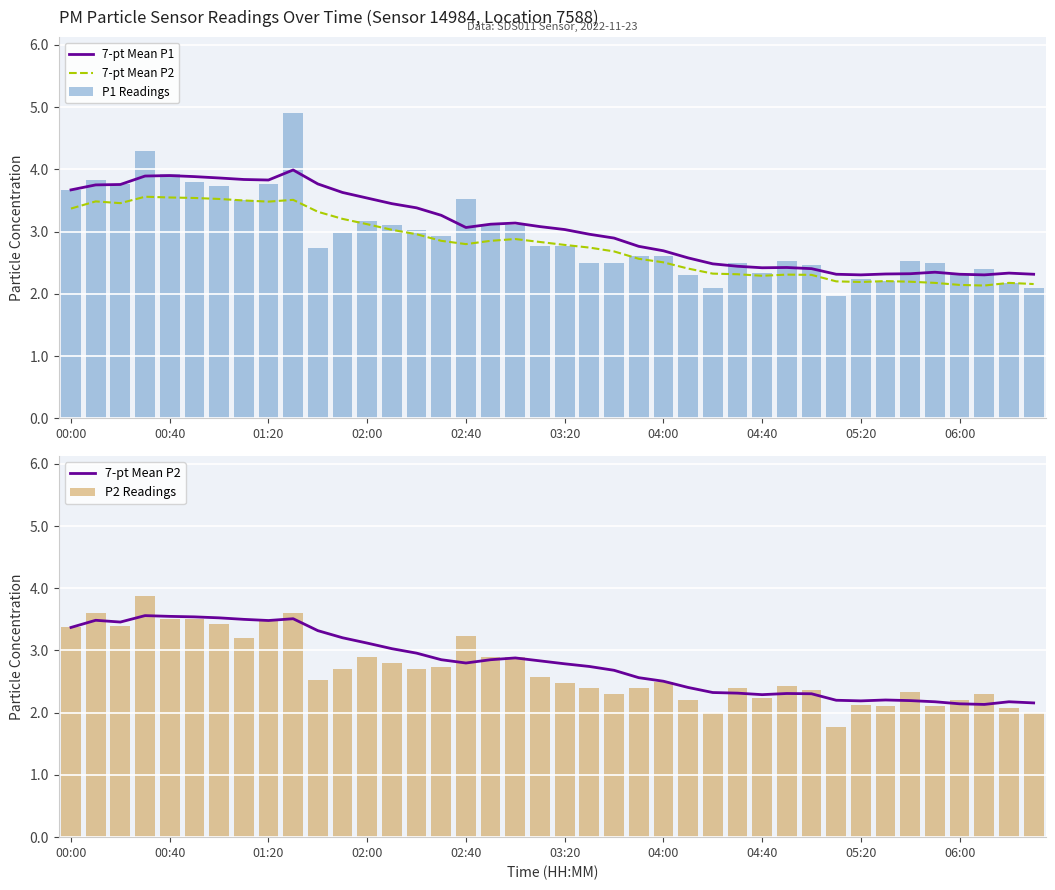

Are the bars horizontal?

No